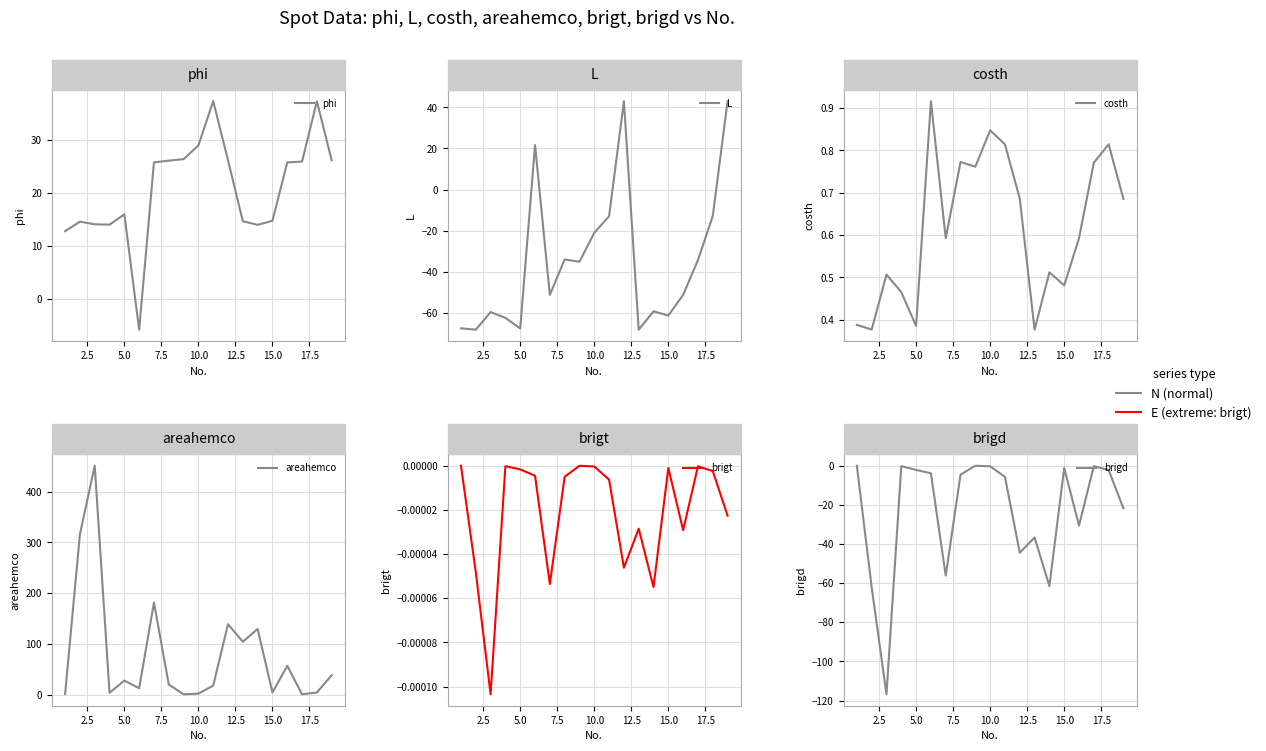

How many lines are shown in the chart?

6